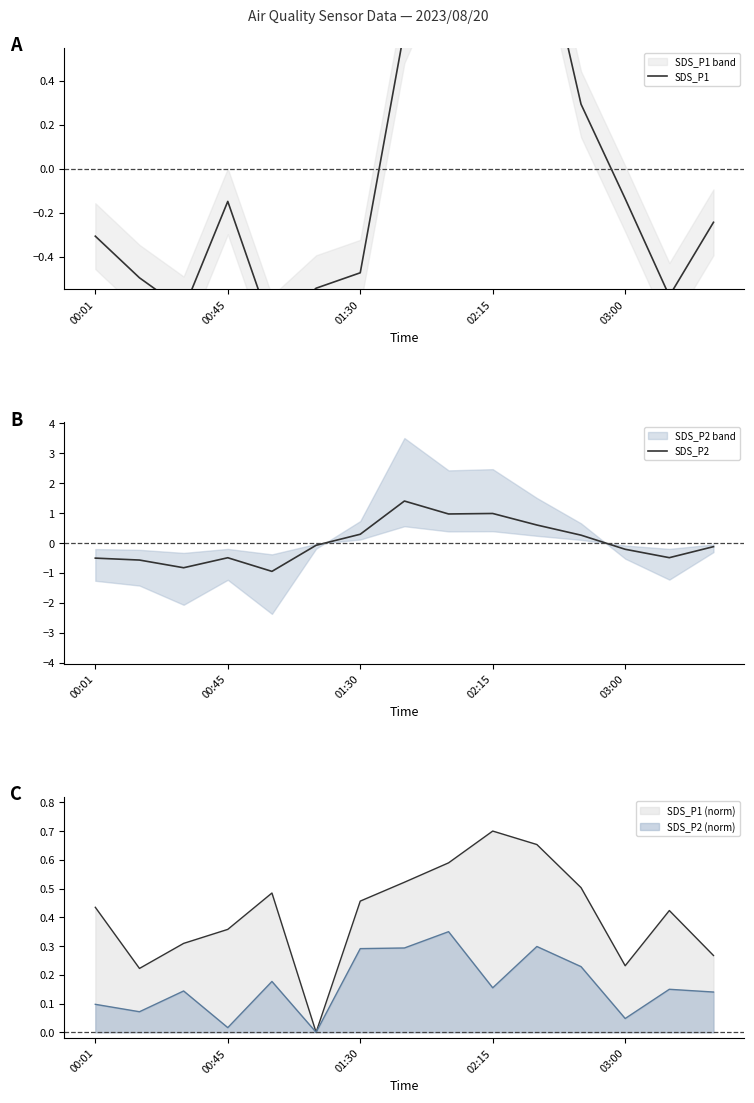

Is it true that SDS_P1 (norm) equals 0.6 at 01:30?

False